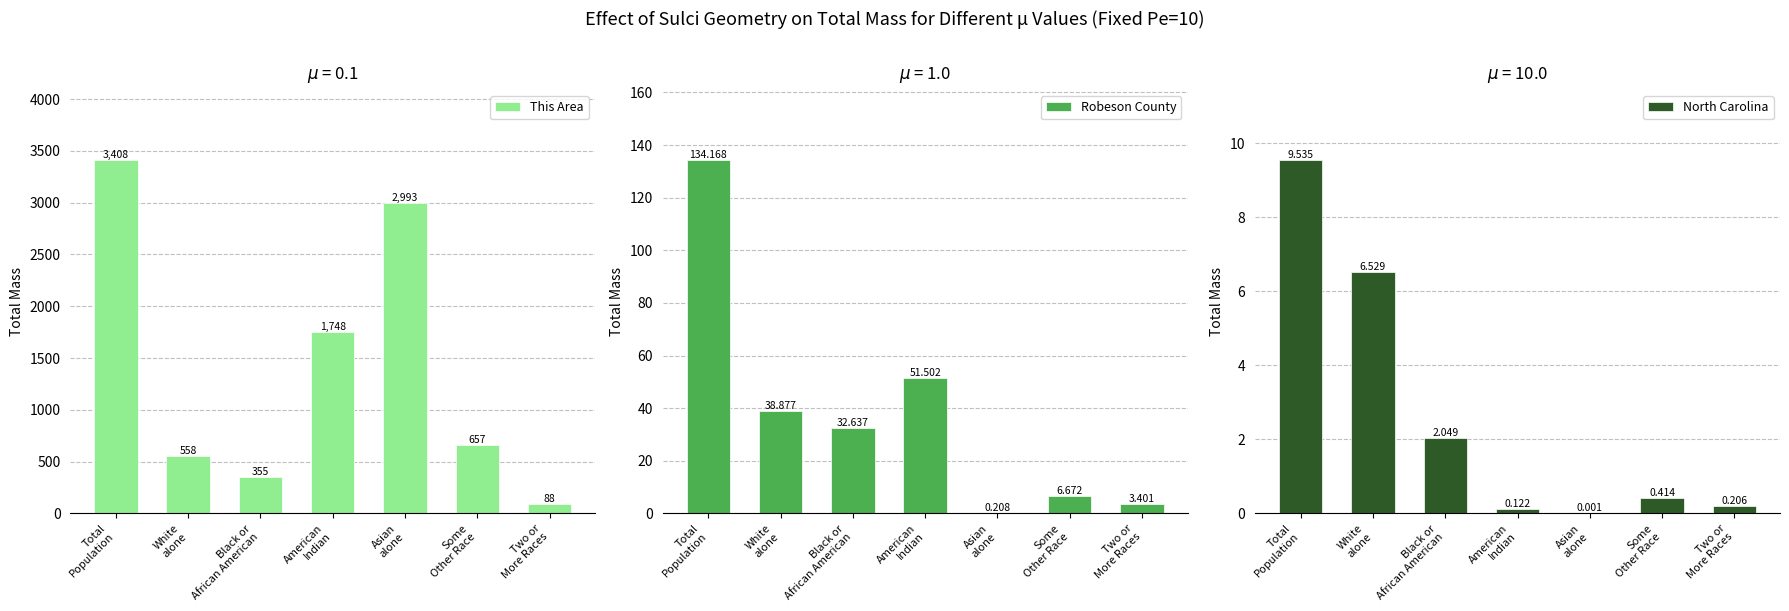

True or false: Robeson County has a value of 6.7 at Some
Other Race.

True